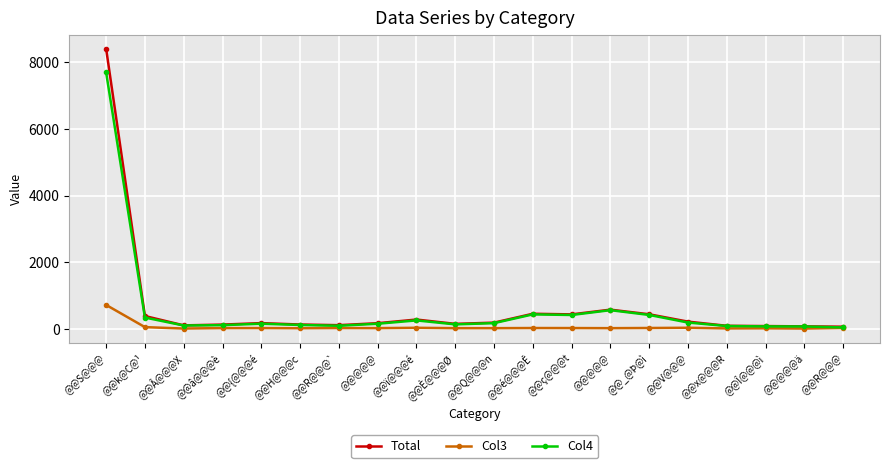

What is the total value across all series at @@â@@@è?

244